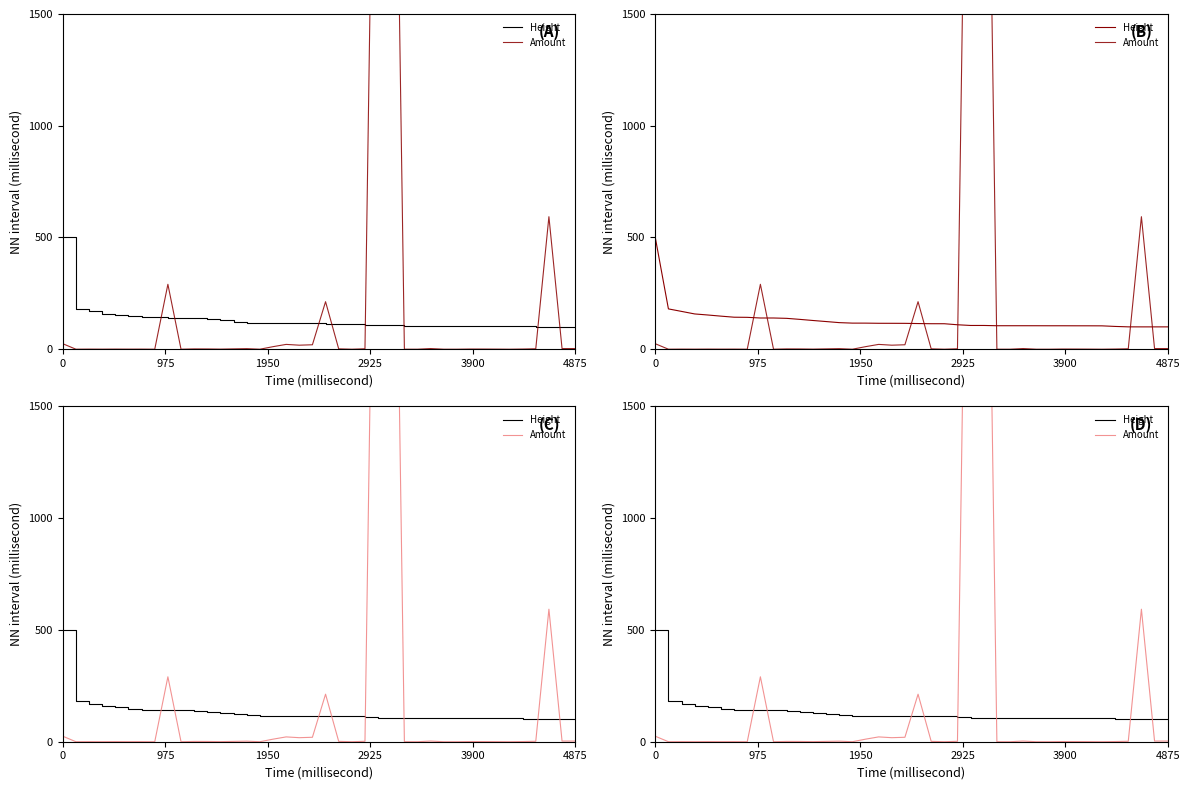

Is the value of Amount at 6 greater than the value of Height at 9?

No